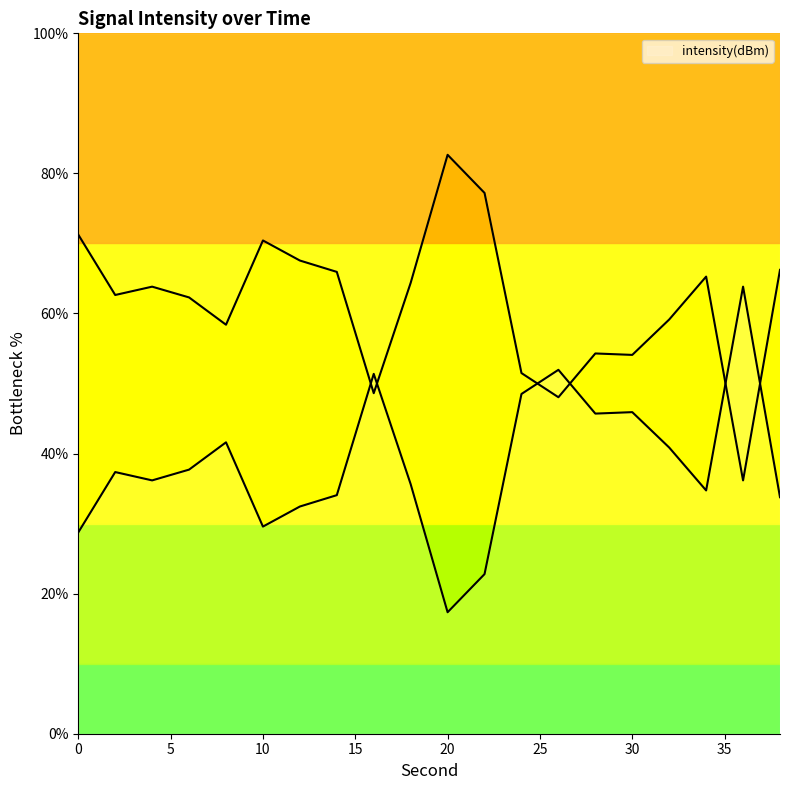

At which category does the chart reach its minimum across all series?

20